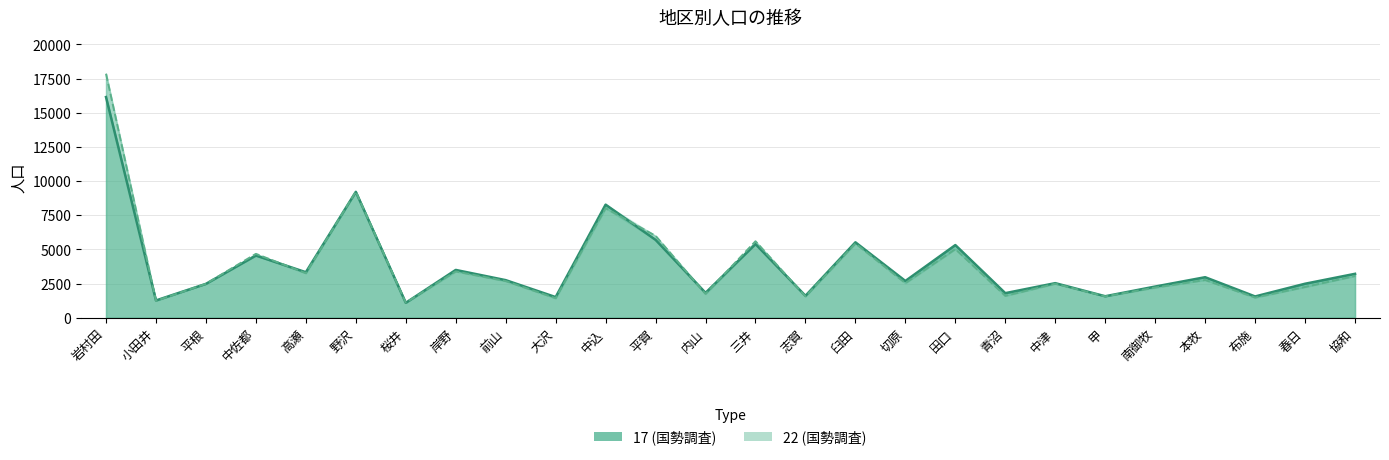

What is the highest value of the 17 series?

16151